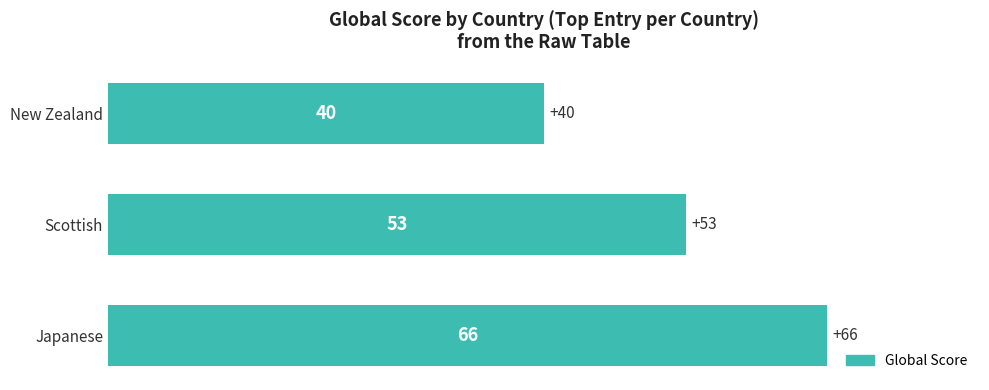

How many distinct data groups are displayed?

1